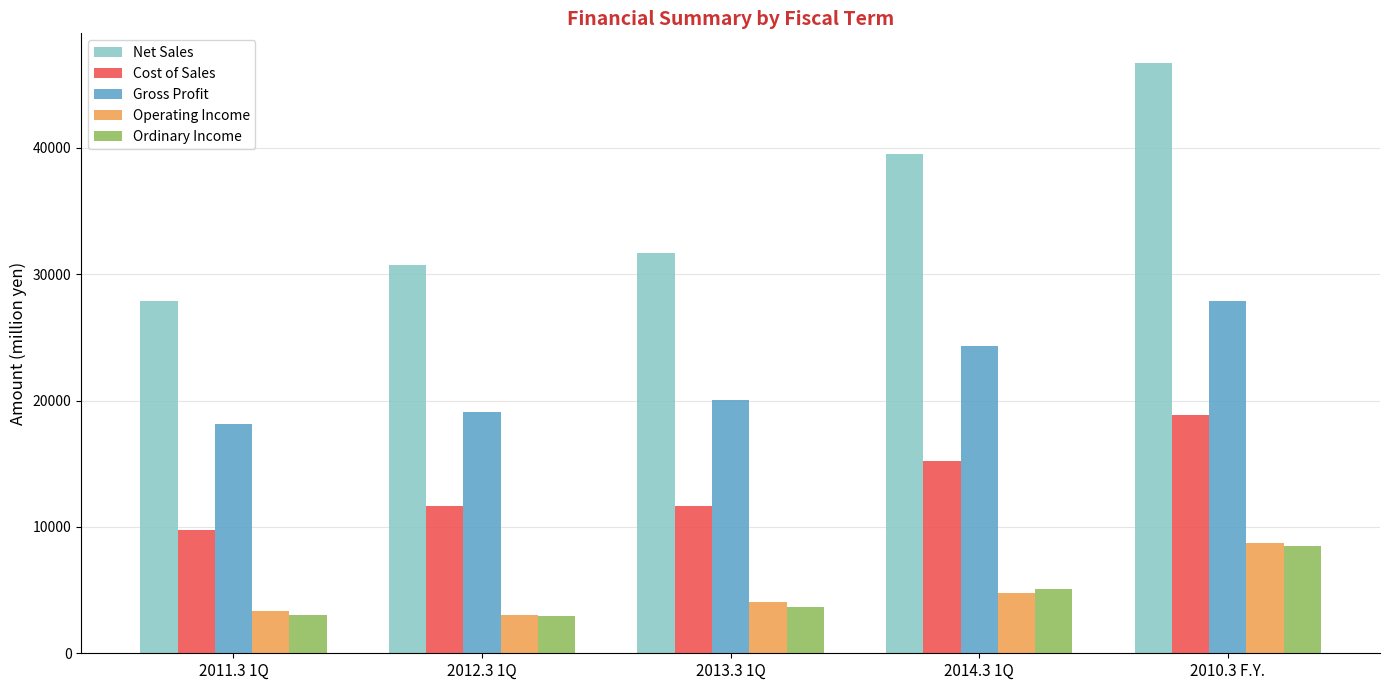

Count the number of categories in the chart.

5